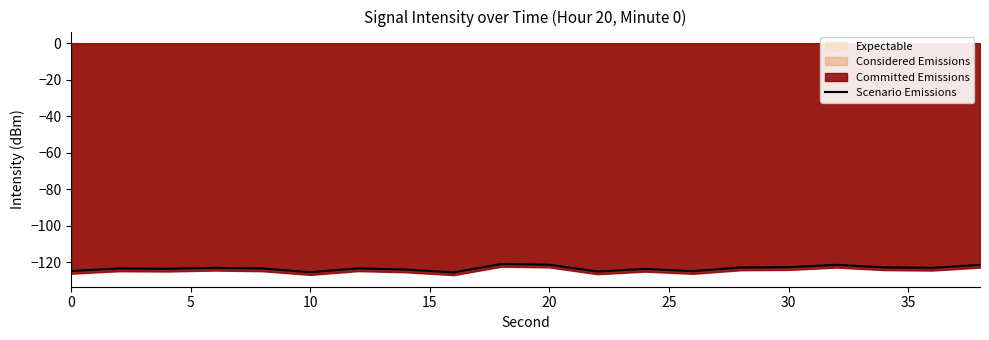

How many points are lower than both their immediate neighbors (excluding endpoints)?

6